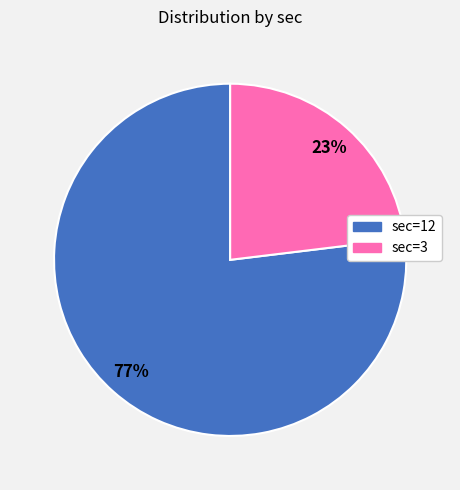

To the nearest percent, what is the average slice percentage?

50%